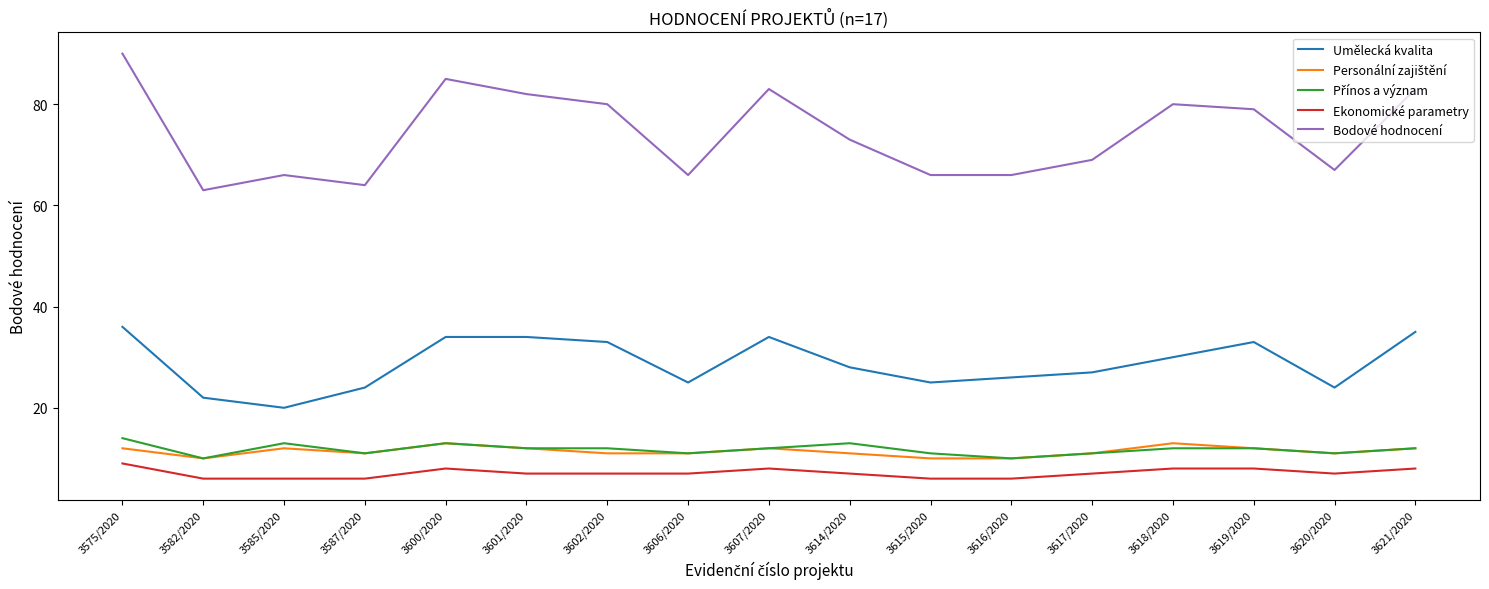

True or false: Bodové hodnocení and Ekonomické parametry intersect in this chart.

False